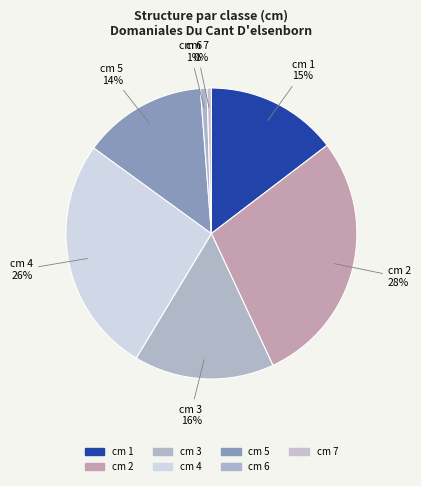

How many segments does this pie chart have?

7